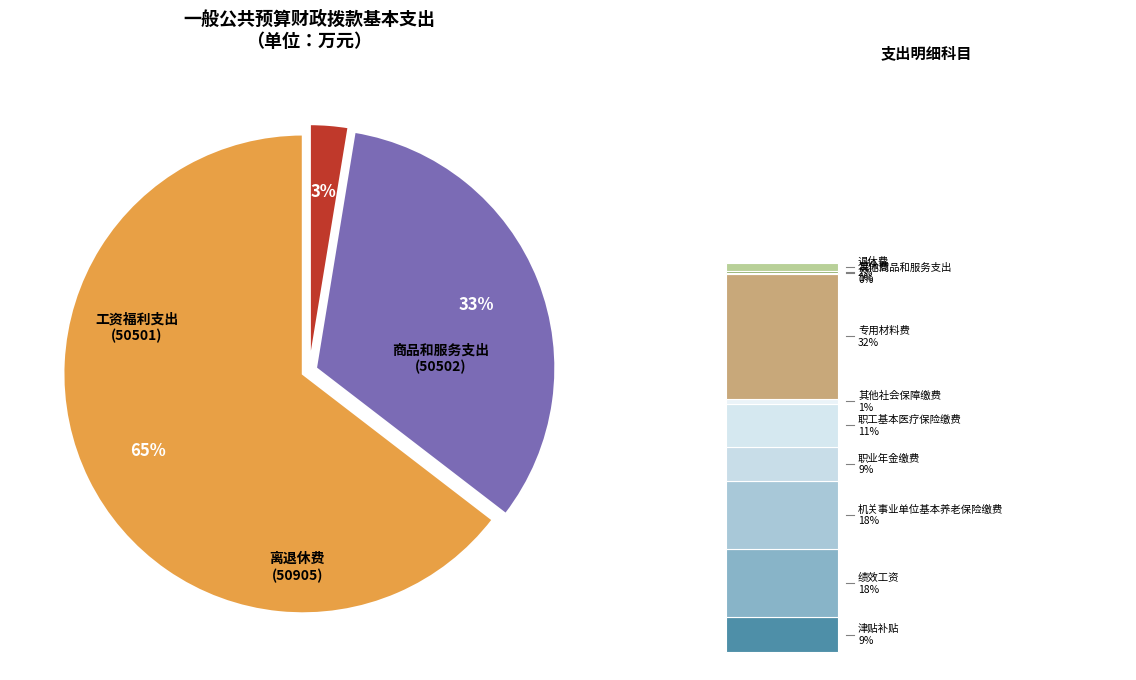

To the nearest percent, what is the average slice percentage?

33%